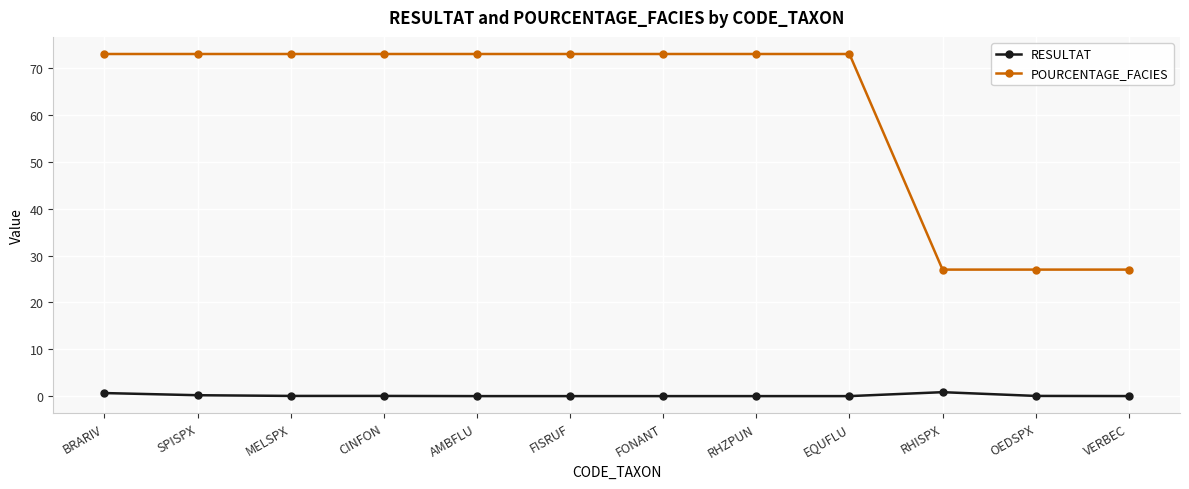

Which series has the largest range (max minus min)?

POURCENTAGE_FACIES